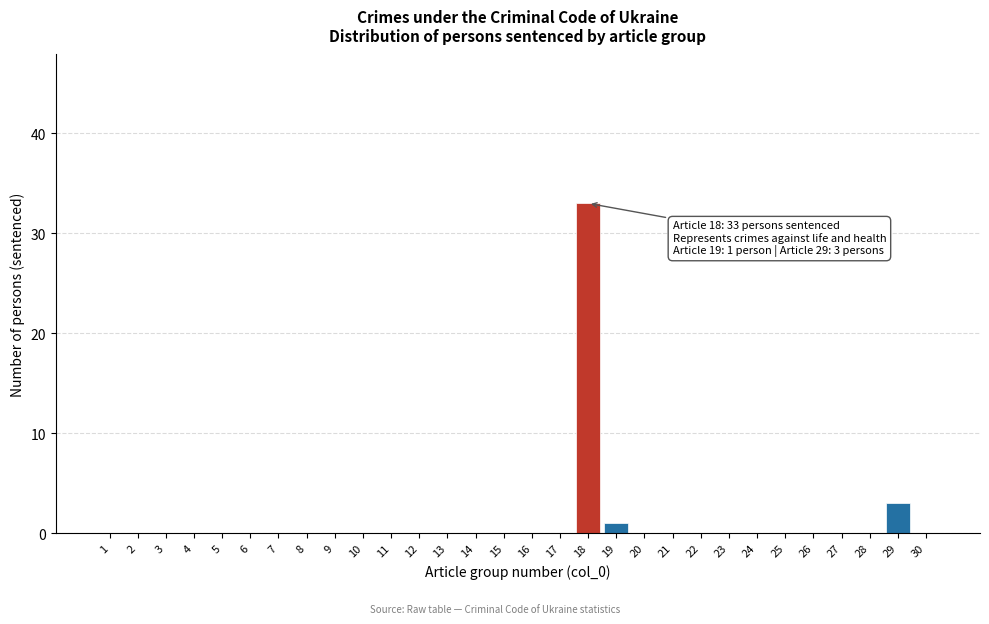

Reading right to left, what are all the values shown in this chart?

30=0	29=3	28=0	27=0	26=0	25=0	24=0	23=0	22=0	21=0	20=0	19=1	18=33	17=0	16=0	15=0	14=0	13=0	12=0	11=0	10=0	9=0	8=0	7=0	6=0	5=0	4=0	3=0	2=0	1=0